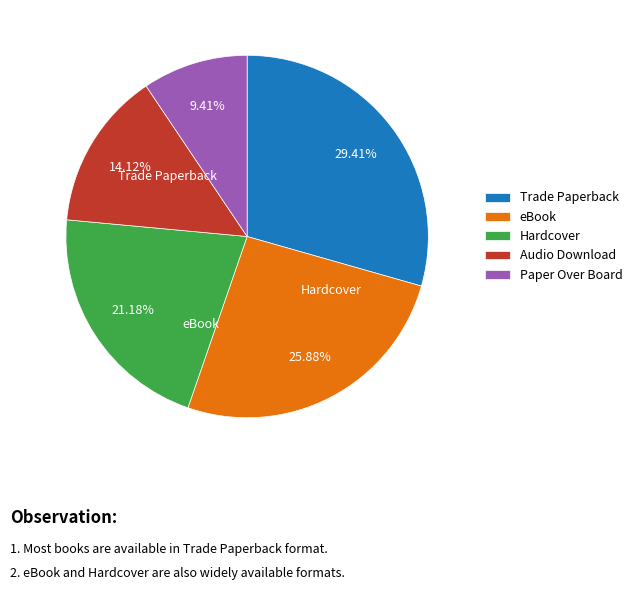

Does Audio Download represent more than half of the total?

No